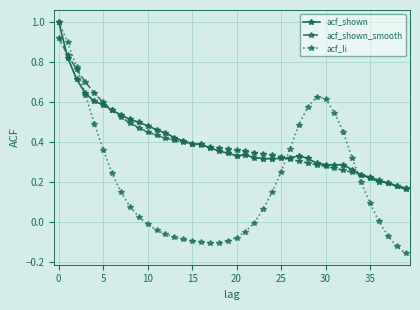

Does the chart have visible grid lines?

Yes